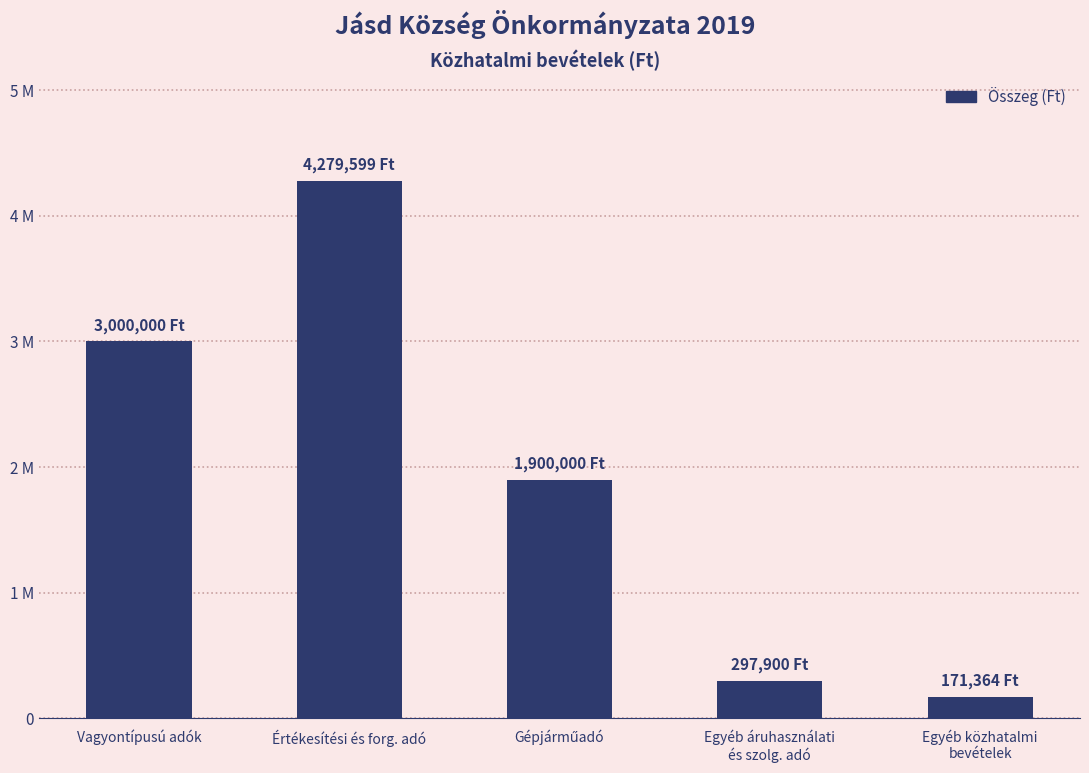

Rank the categories by value from highest to lowest.

Értékesítési és forg. adó, Vagyontípusú adók, Gépjárműadó, Egyéb áruhasználati
és szolg. adó, Egyéb közhatalmi
bevételek